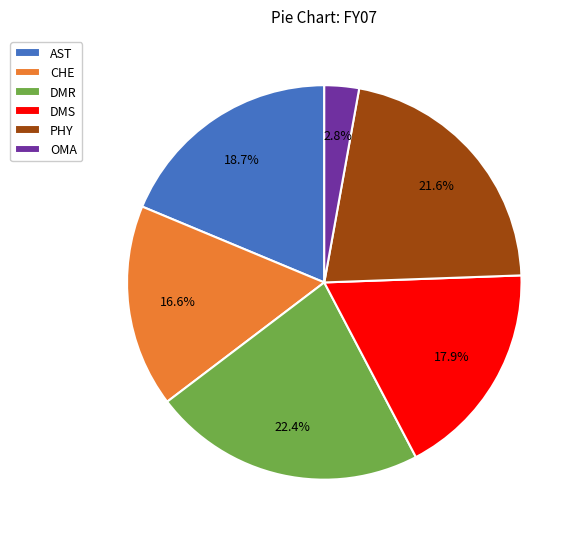

How many slices are in this pie chart?

6